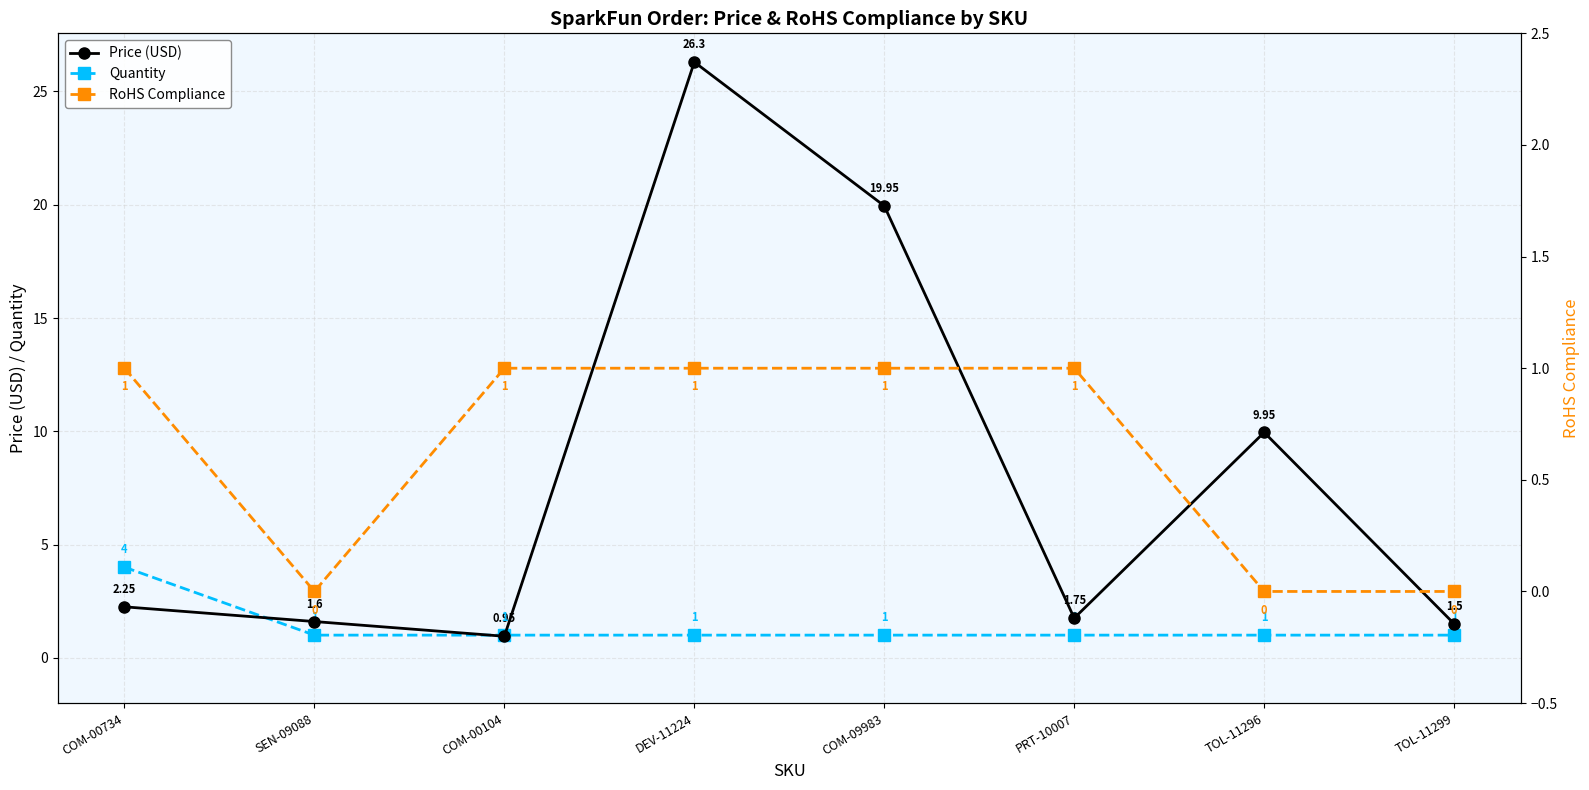

In Price (USD), how many points are lower than both neighbors (excluding endpoints)?

2